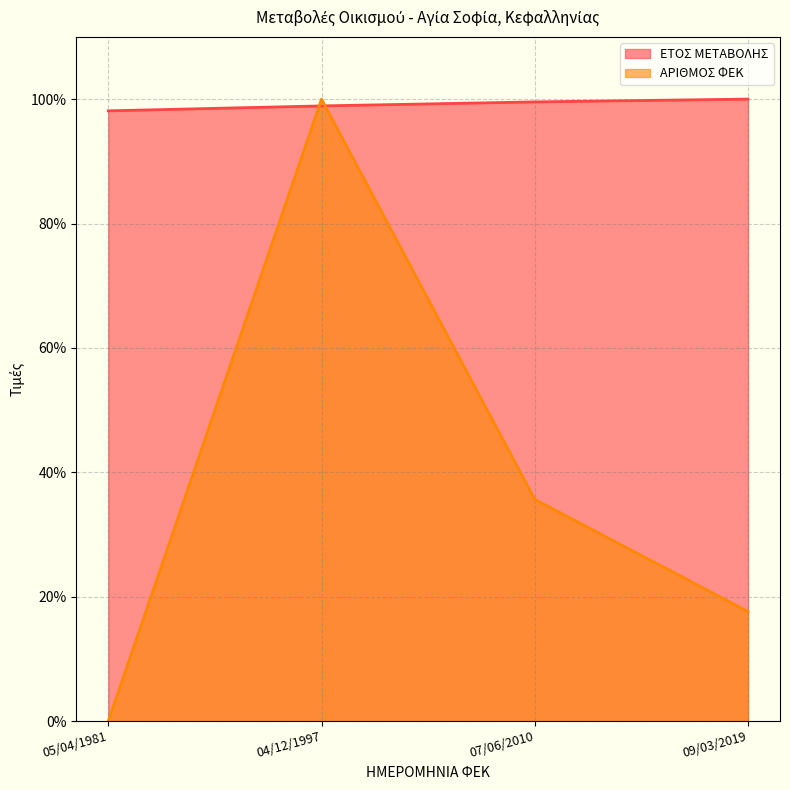

What is the total value across all series at 04/12/1997?

198.9